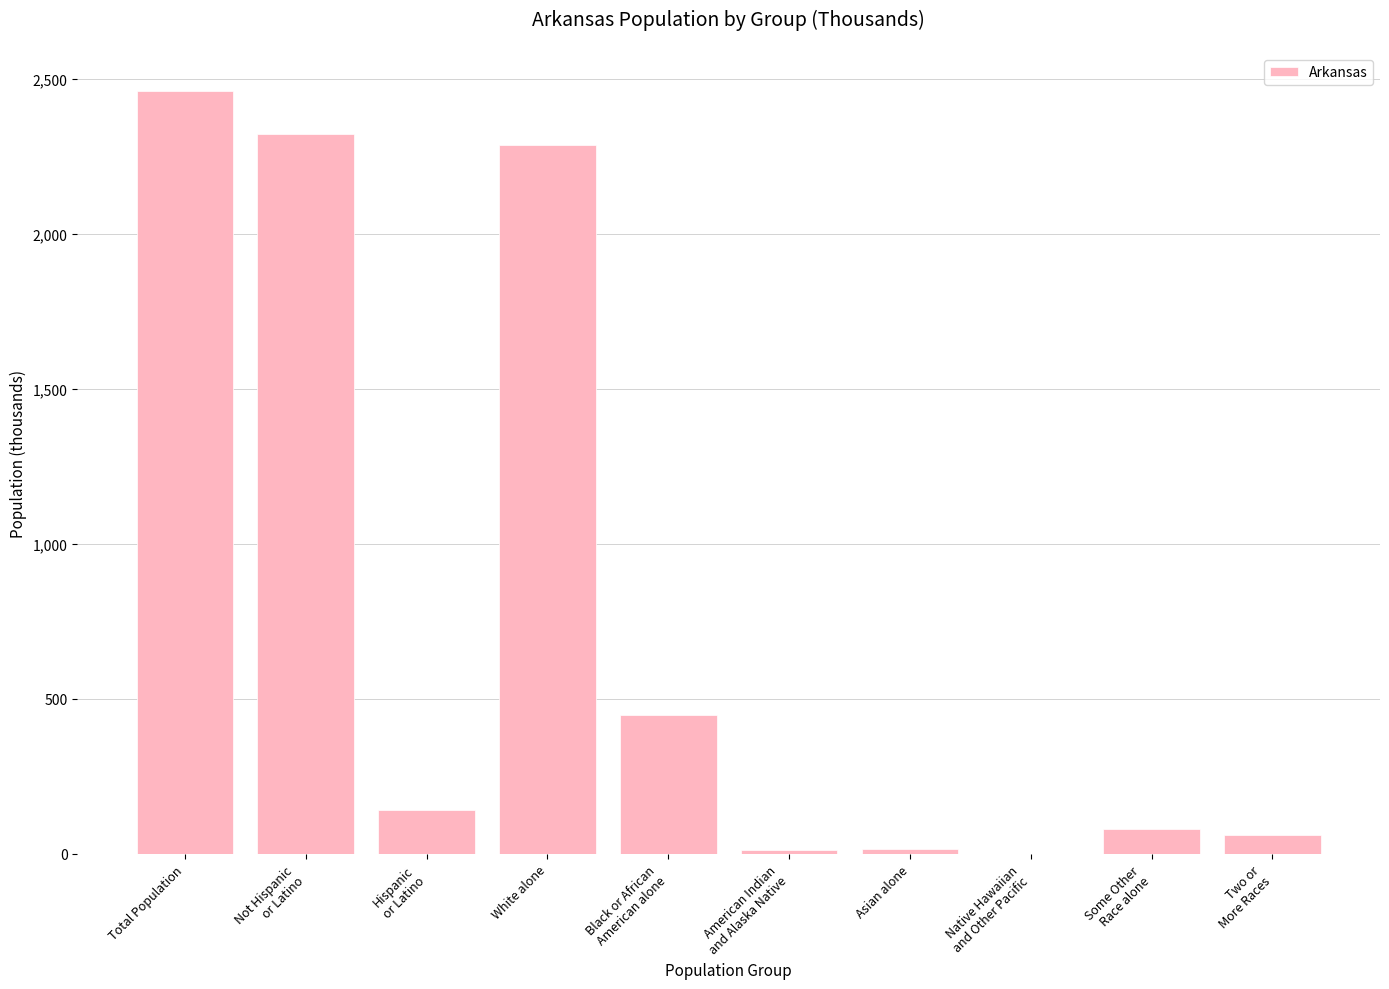

Which label corresponds to the largest value in the chart?

Total Population